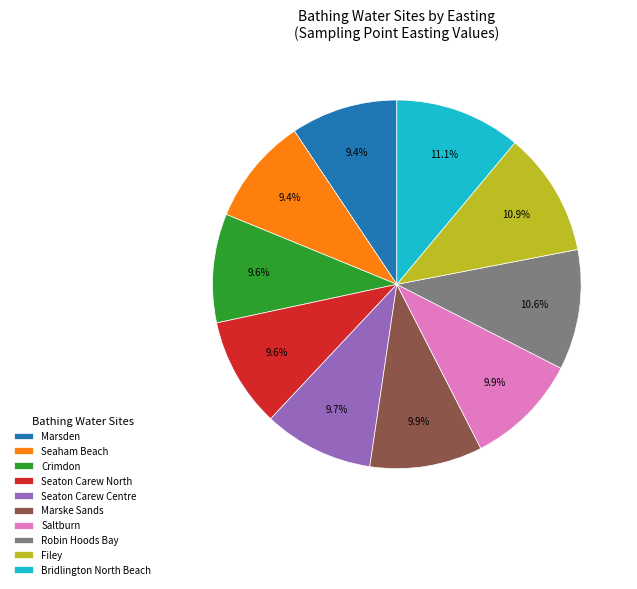

Combined, do Marske Sands and Filey account for over 50%?

No